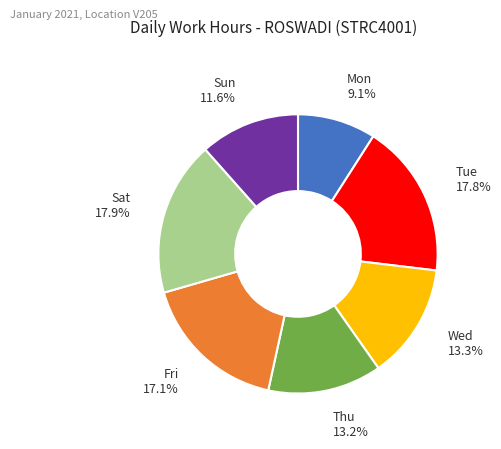

Which has a higher value, Mon or Sat?

Sat